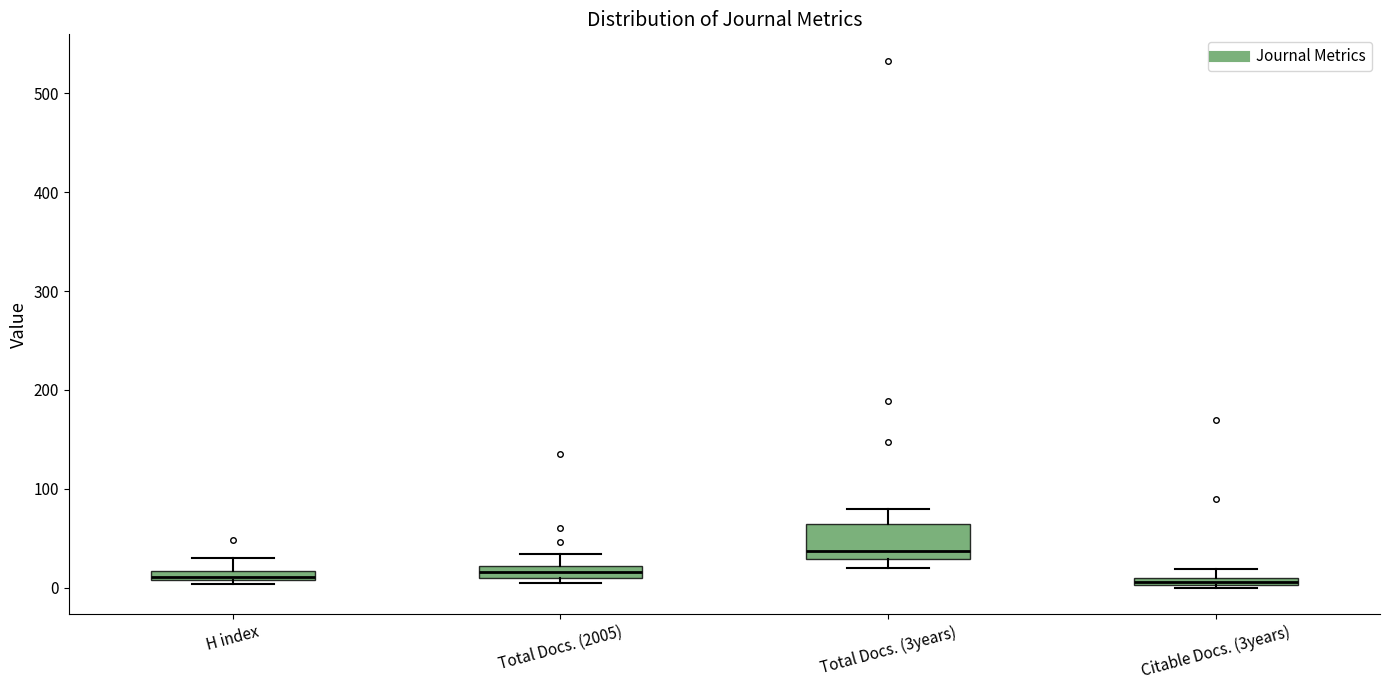

Where is the lower edge of the box for H index on the y-axis? The values are not printed on the chart, so give them approximately, as read against the axis.

10